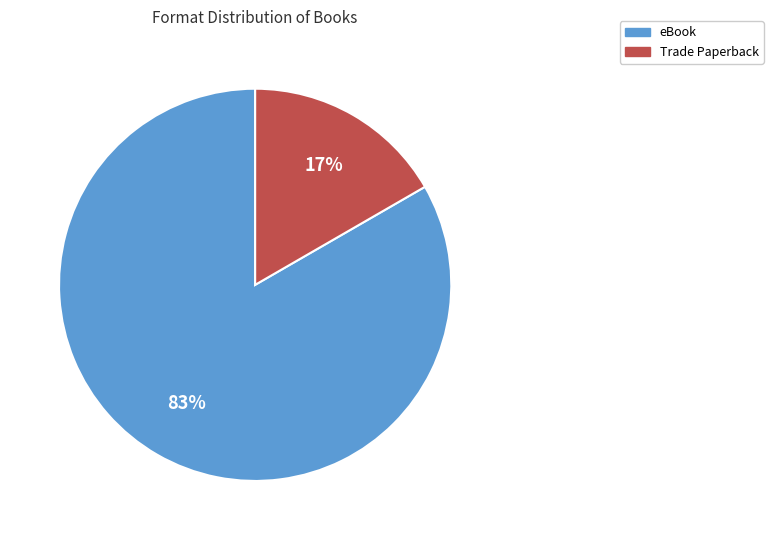

Rank the categories by value from highest to lowest.

eBook, Trade Paperback